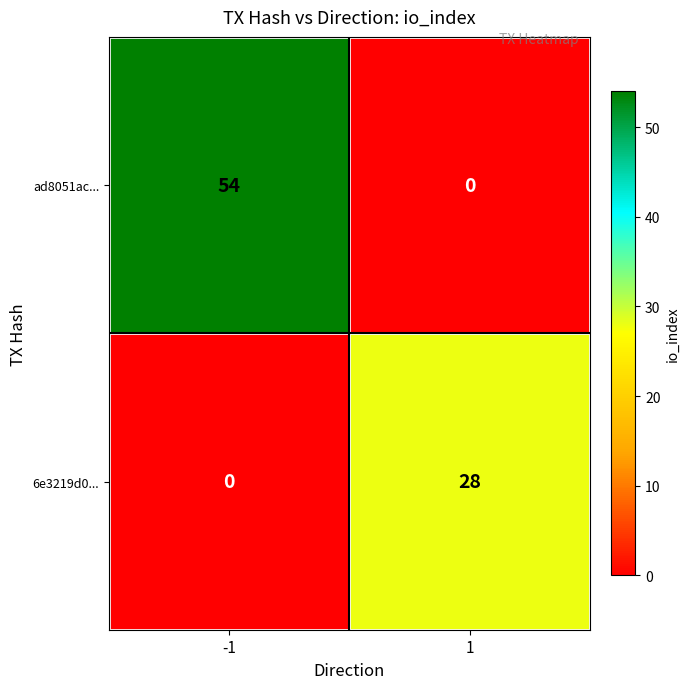

Which series has the largest total across all categories?

ad8051ac...